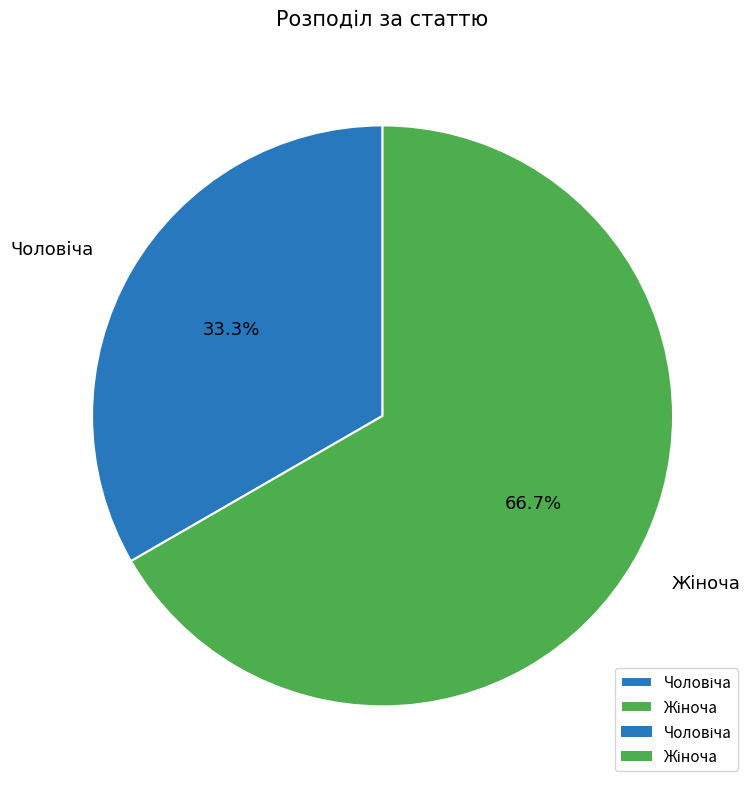

Does any single category account for the majority?

Yes